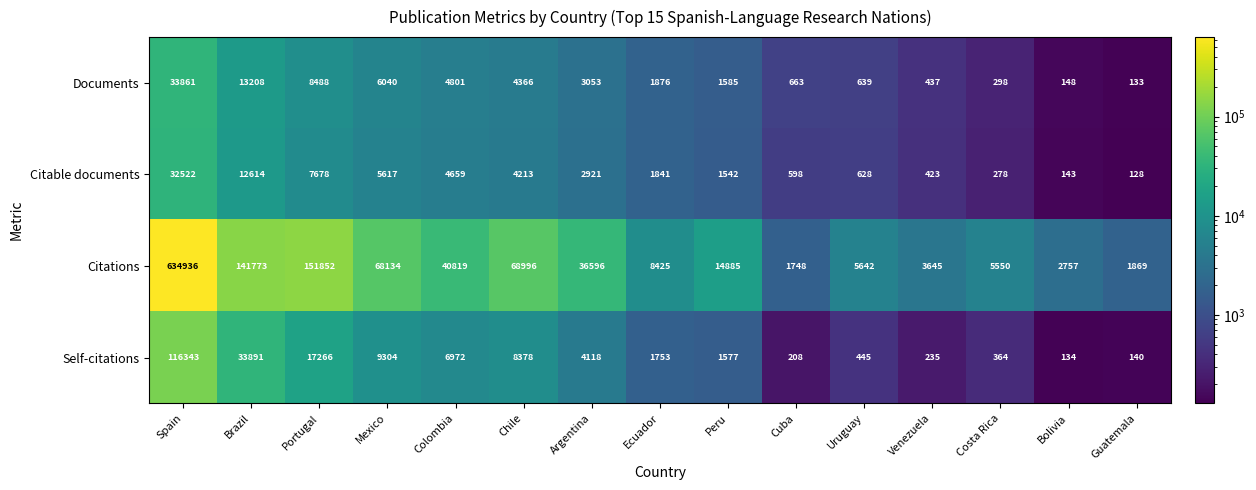

Where does the Citations series first go above 14885?

Spain